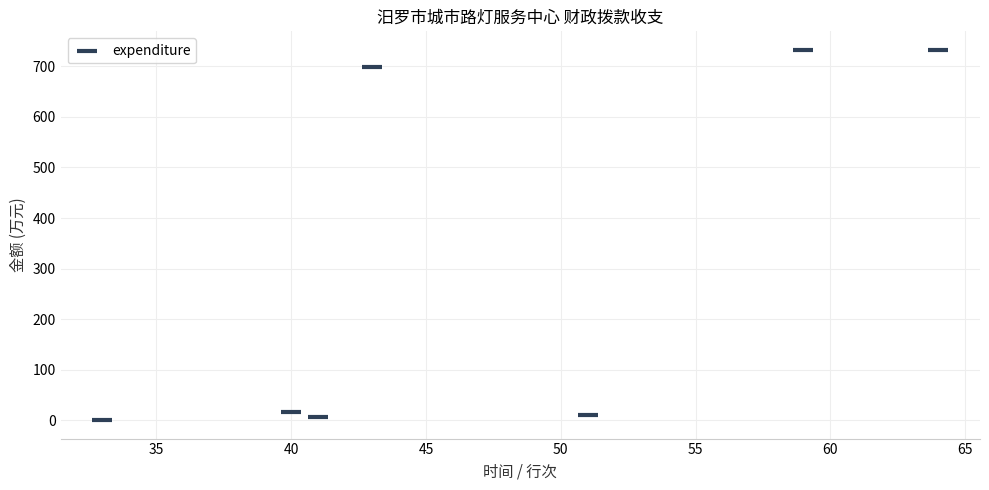

What is the average X value?

47.3